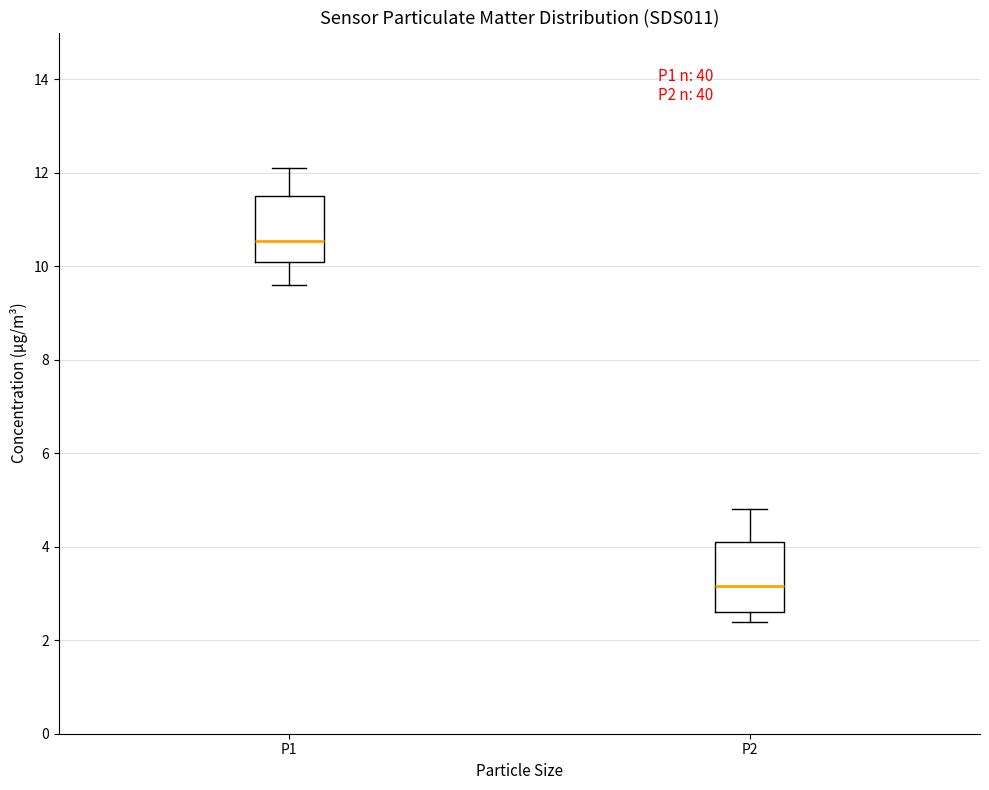

Reading left to right, read every box against the y-axis: the position of its median line, the range the box covers, and the ends of its whiskers. The values are not printed on the chart, so give them approximately, as read against the axis.

P1: median 10.6, box 10.2 to 11.6, whiskers 9.6 to 12.2
P2: median 3.2, box 2.6 to 4.2, whiskers 2.4 to 4.8